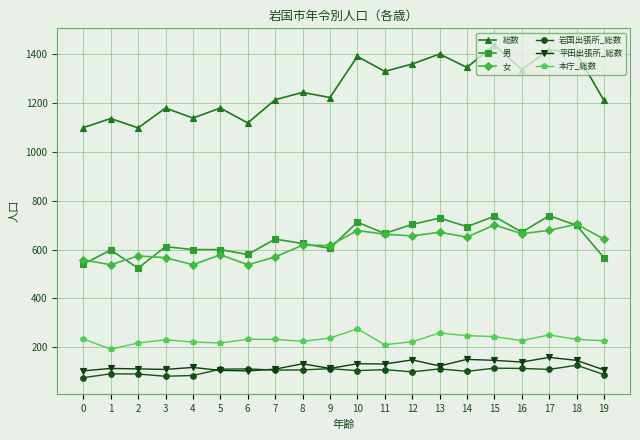

Which series changed the most between 2 and 16?

総数